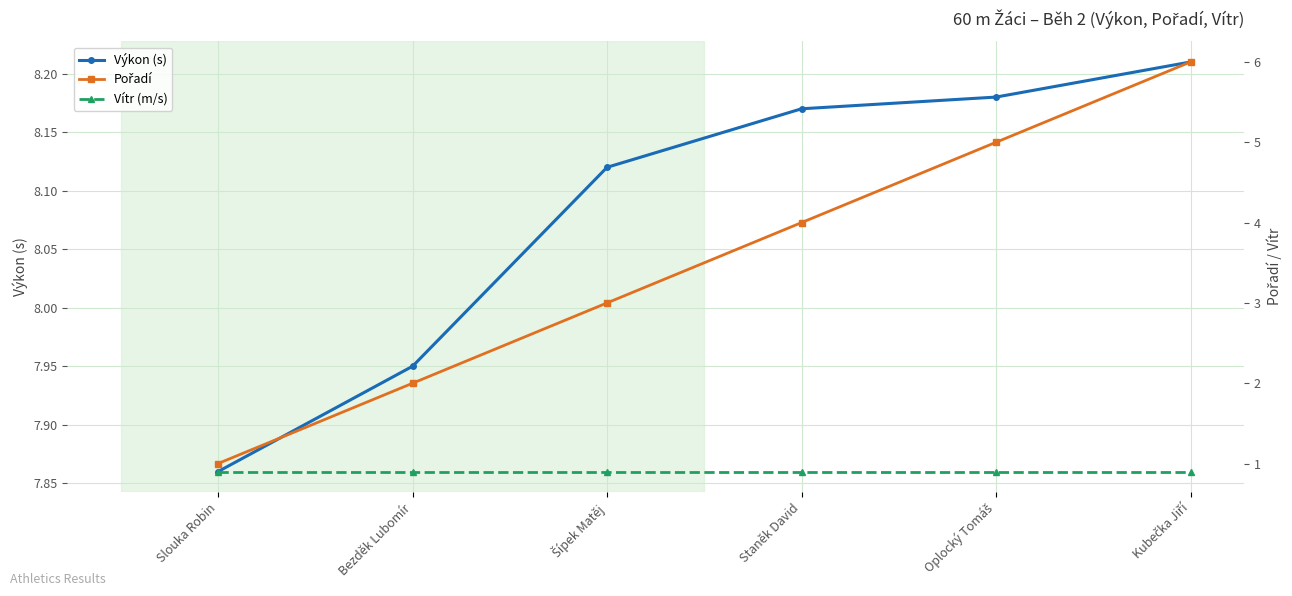

How many values in the Pořadí series are below 4?

3